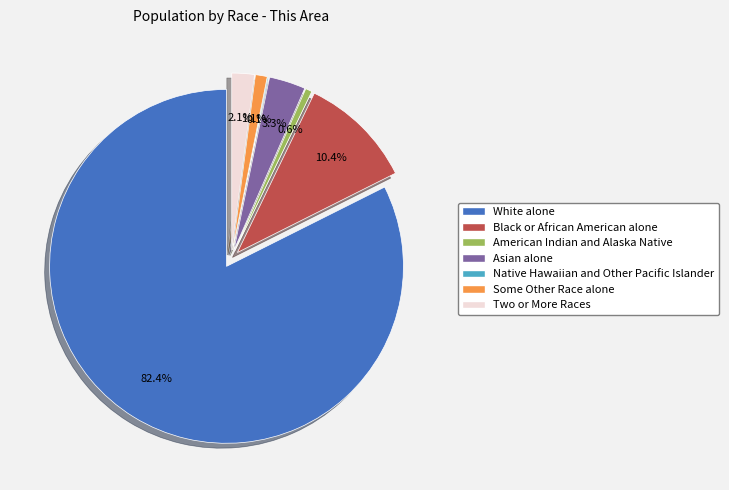

To the nearest percent, what percentage of the pie is Asian alone?

3%